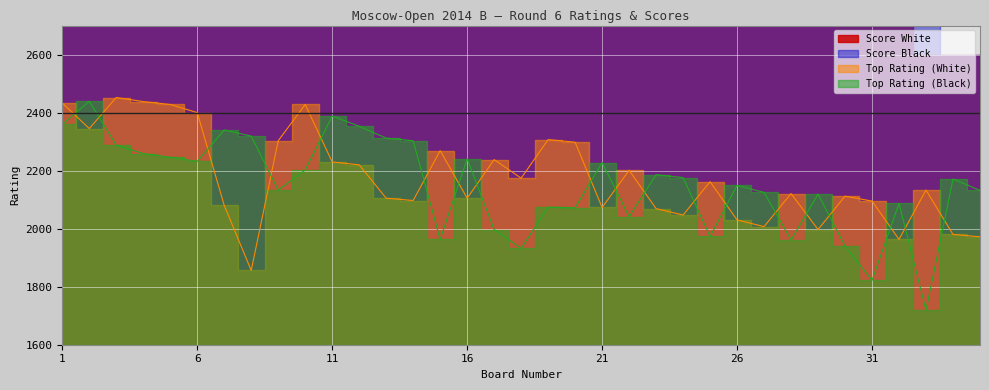

Rank the categories by Top Rating (White) value from lowest to highest.

8, 32, 35, 34, 29, 27, 26, 24, 23, 21, 7, 31, 14, 13, 16, 30, 28, 33, 25, 18, 22, 12, 11, 17, 15, 20, 9, 19, 2, 6, 5, 10, 1, 4, 3